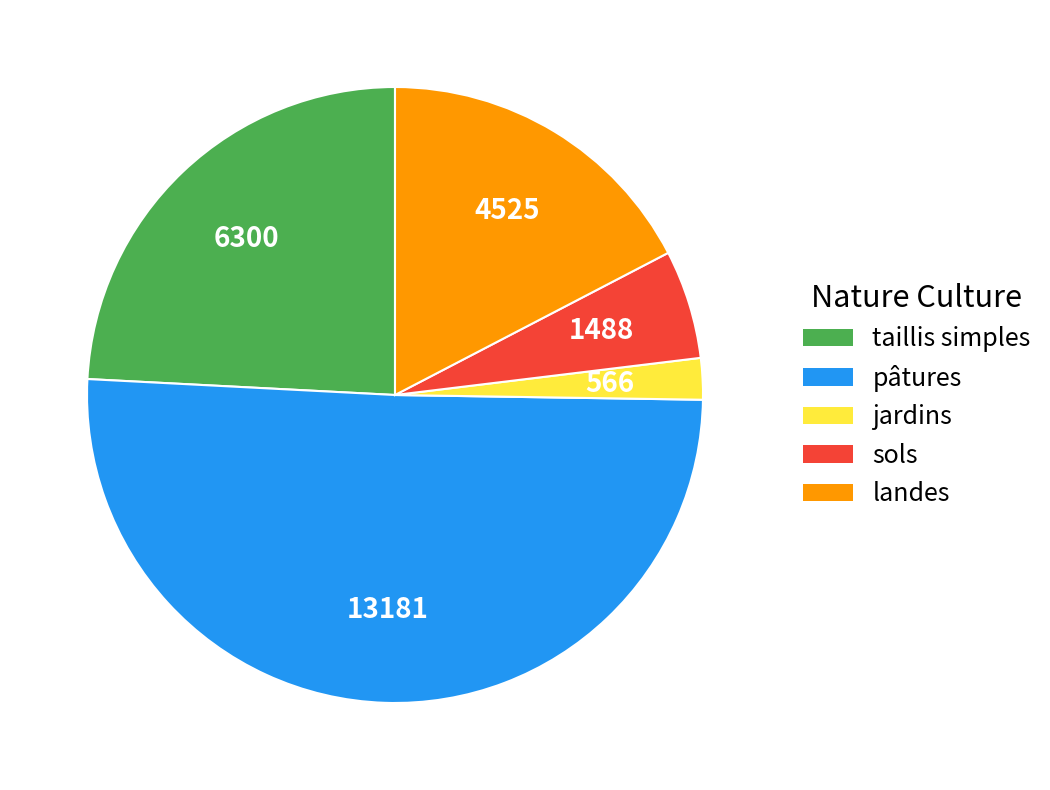

How many slices are in this pie chart?

5